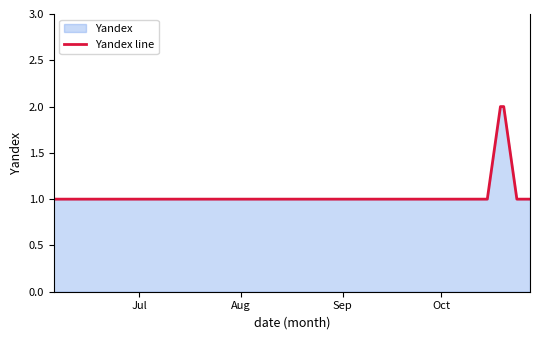

True or false: there are more than 1 points higher than both neighbors.

False